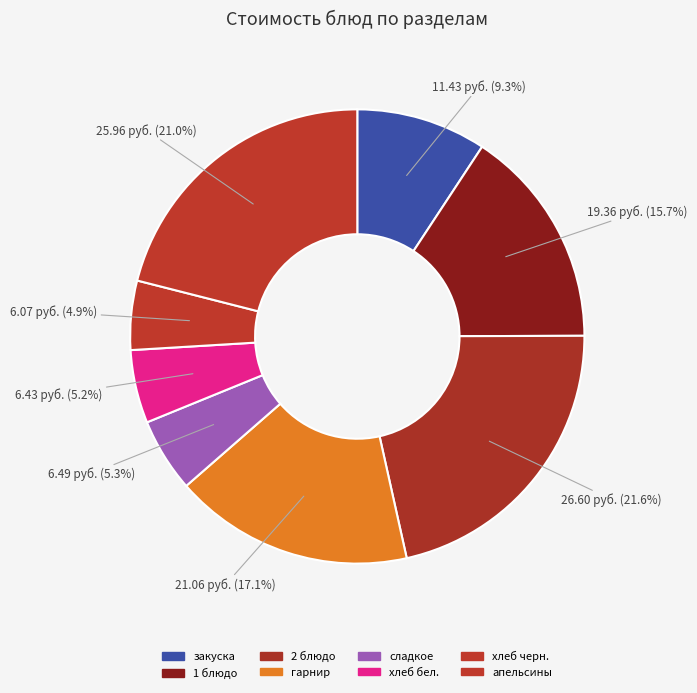

To the nearest percent, what portion does гарнир represent?

17%